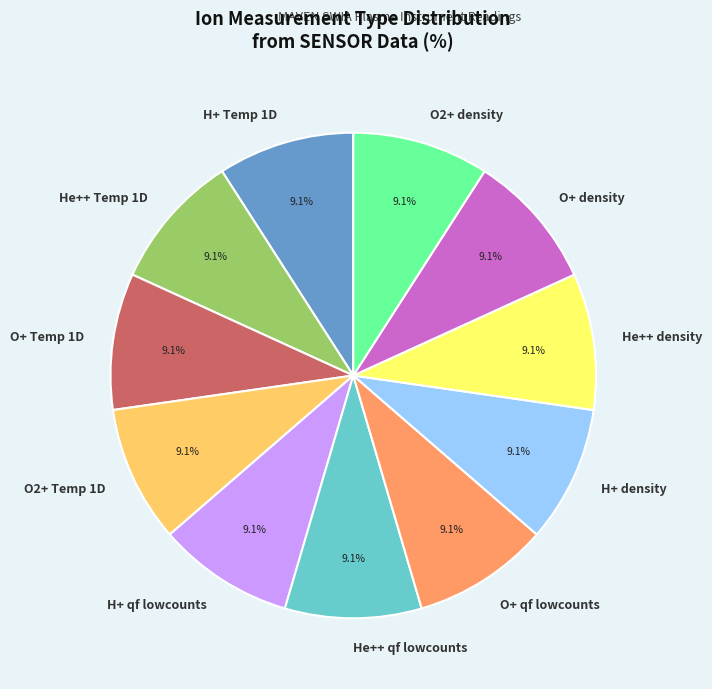

Combined, do O+ Temp 1D and O+ qf lowcounts account for over 50%?

No